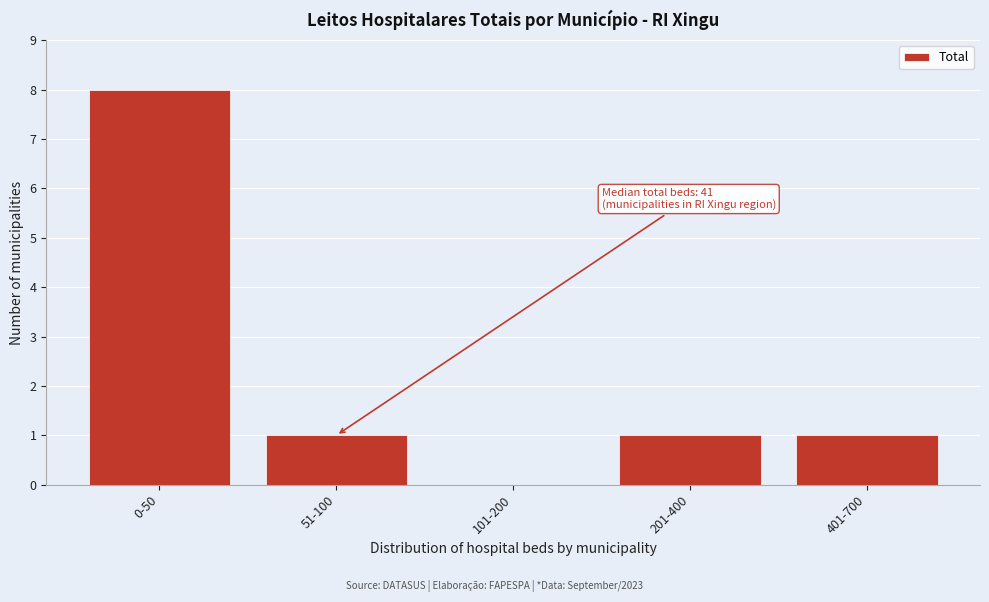

Reading right to left, what are all the values shown in this chart?

401-700=1	201-400=1	101-200=0	51-100=1	0-50=8